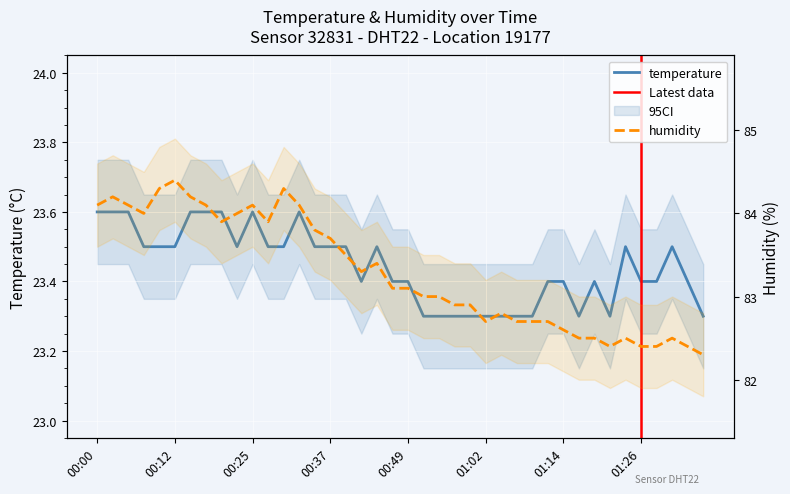

At which category does temperature reach its first local valley?

2023-05-07T00:22